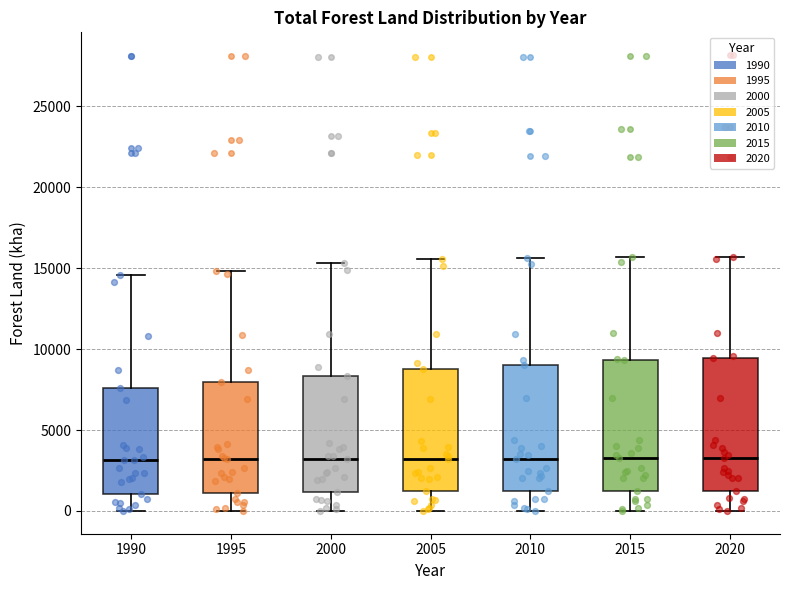

Reading left to right, transcribe this box plot: for each box, give where its median line is, the range the box spans, and where its two whiskers end, as read against the y-axis. The values are not printed on the chart, so give them approximately, as read against the axis.

1990: median 3000, box 1000 to 7500, whiskers 0 to 14500
1995: median 3000, box 1000 to 8000, whiskers 0 to 15000
2000: median 3000, box 1000 to 8500, whiskers 0 to 15500
2005: median 3000, box 1000 to 9000, whiskers 0 to 15500
2010: median 3000, box 1000 to 9000, whiskers 0 to 15500
2015: median 3000, box 1000 to 9500, whiskers 0 to 15500
2020: median 3000, box 1000 to 9500, whiskers 0 to 15500